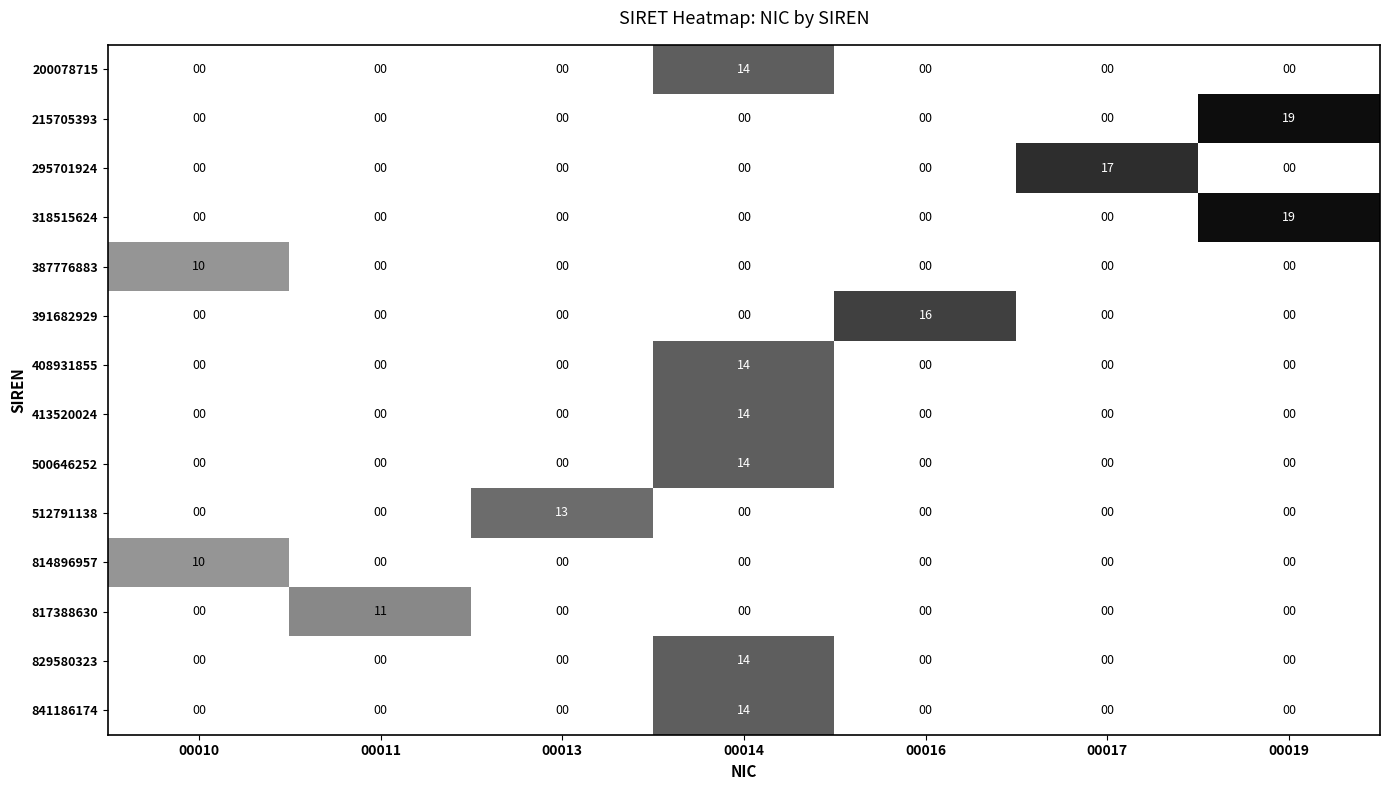

Which category has the highest value across all series?

00019